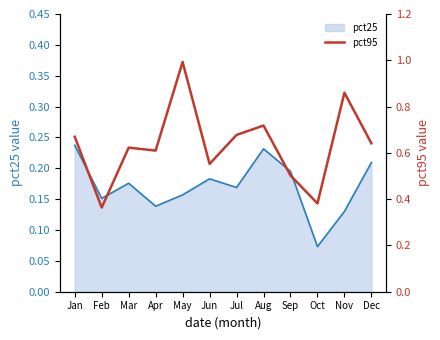

The value at May is 1.7. True or false?

False